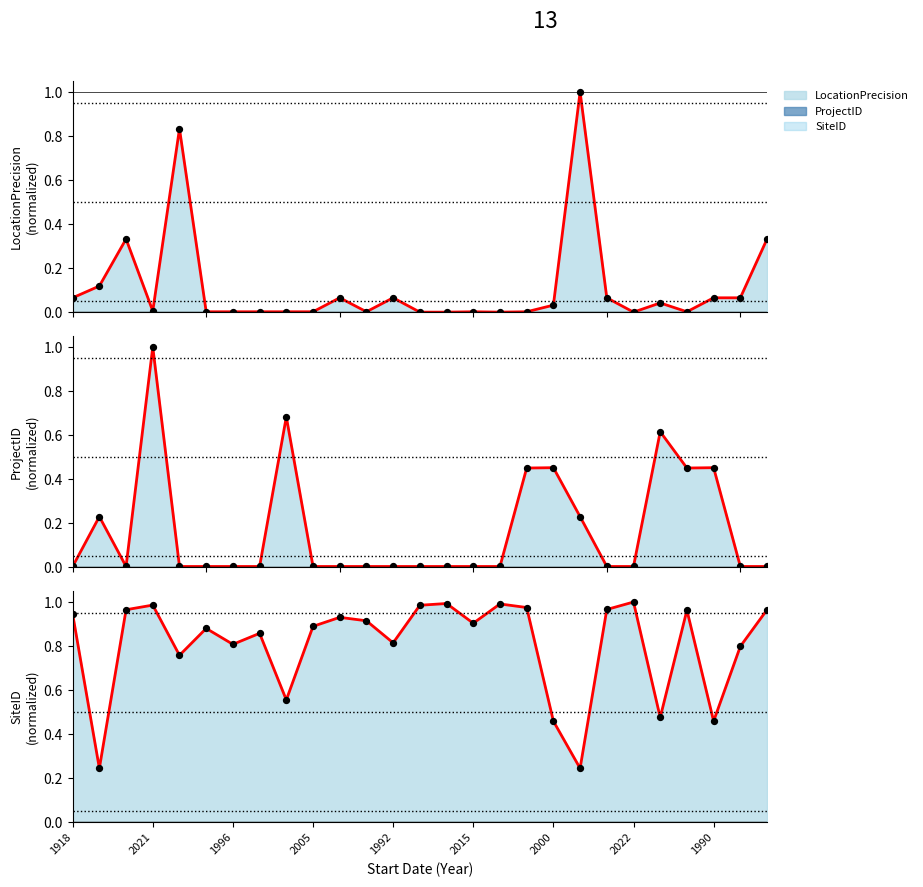

At which category is the sum across all series the highest?

2021